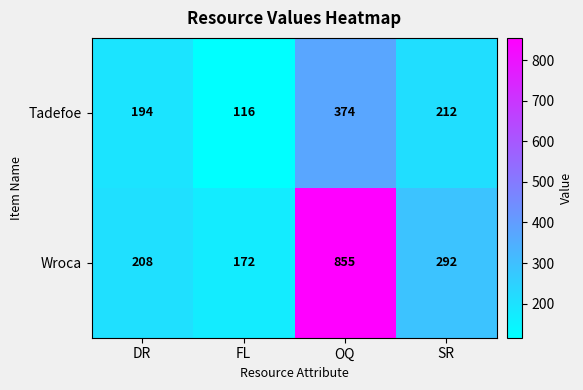

Is it true that Tadefoe equals 116 at FL?

True